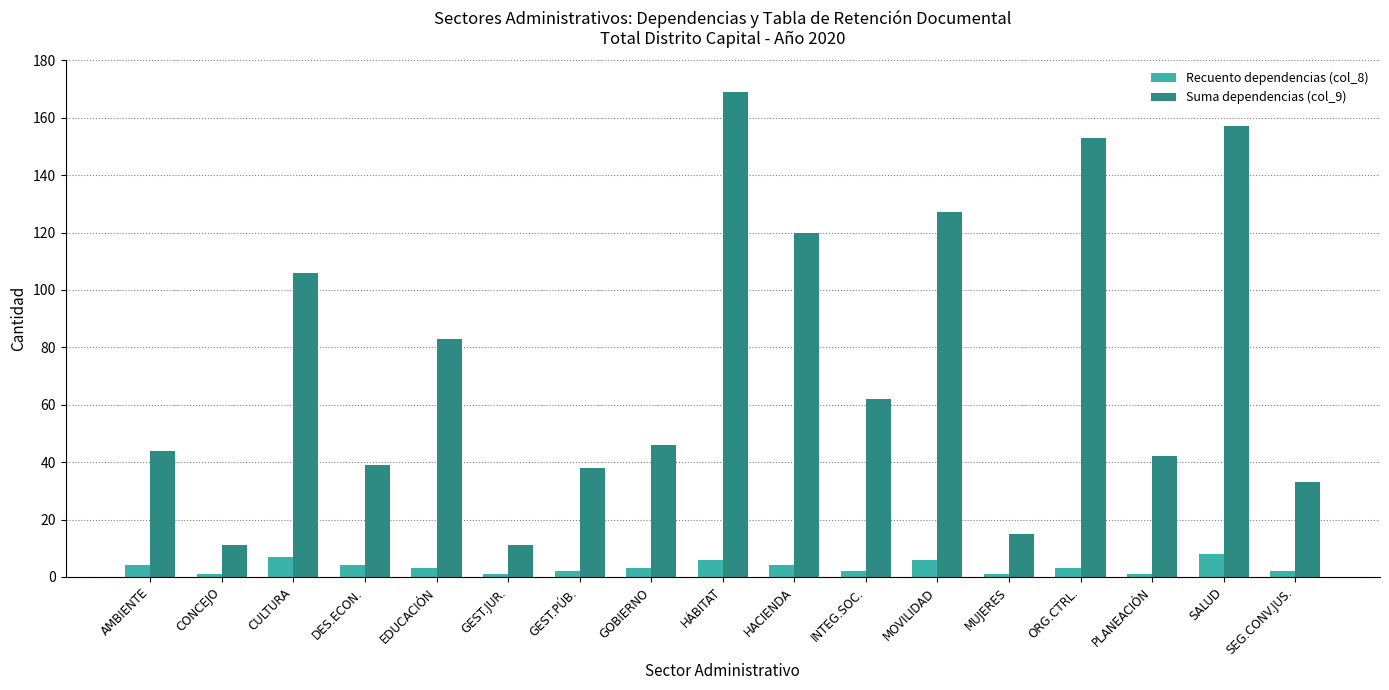

Which series has the largest range (max minus min)?

Suma dependencias (col_9)